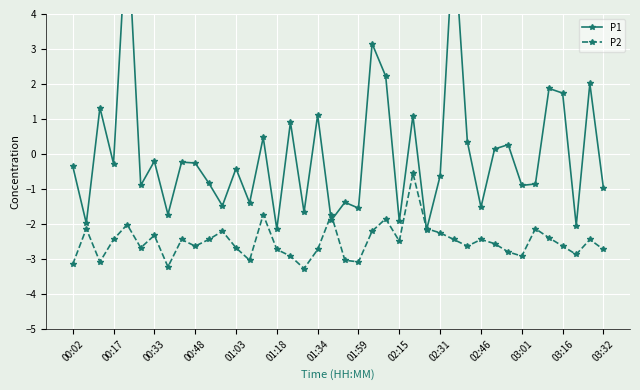

True or false: P2 has more than 0 points higher than both neighbors.

True